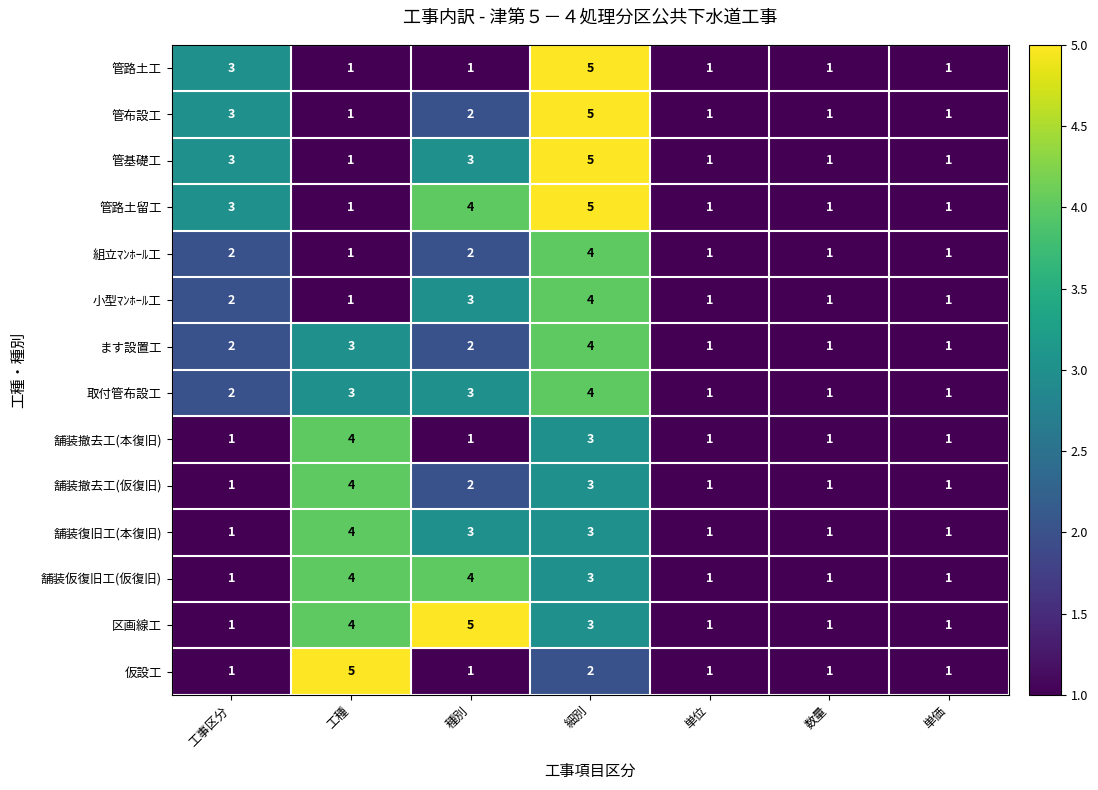

Is it true that 区画線工 equals 2 at 工種?

False